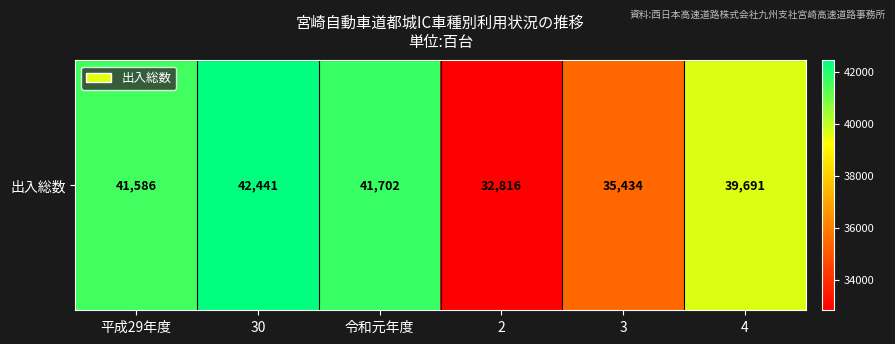

List the labels in order of value, largest first.

30, 令和元年度, 平成29年度, 4, 3, 2